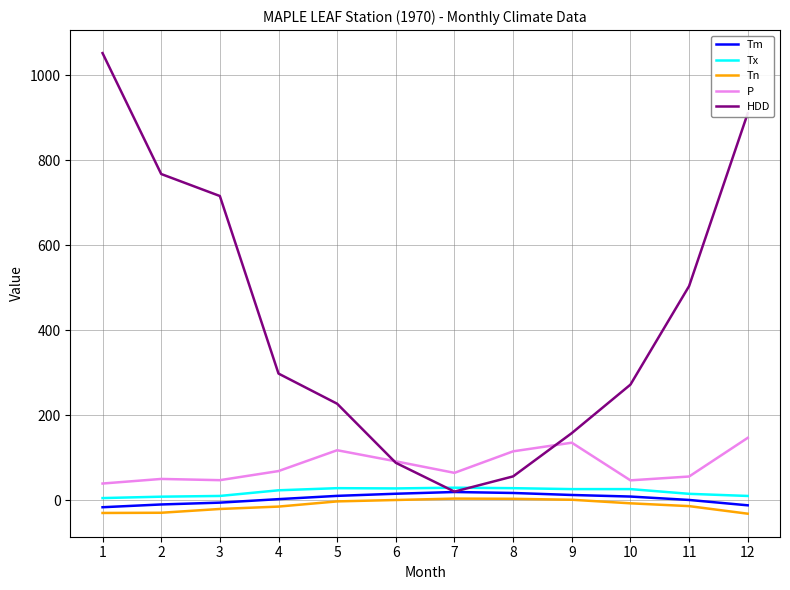

At how many categories does at least one series exceed 110?

10